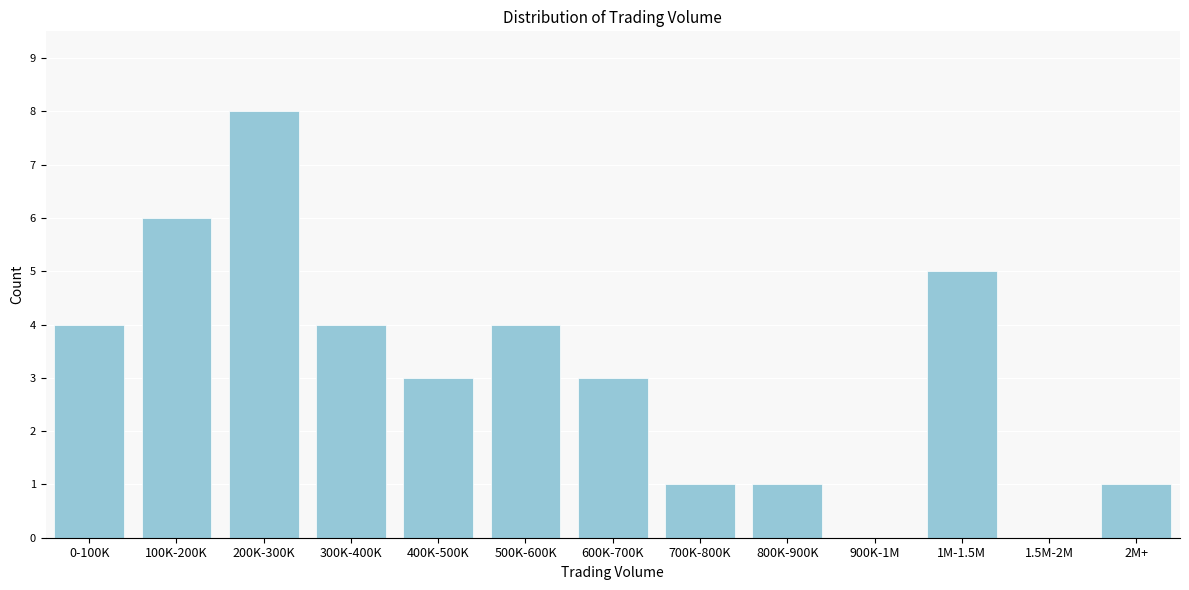

Reading right to left, what are all the values shown in this chart?

2M+=1	1.5M-2M=0	1M-1.5M=5	900K-1M=0	800K-900K=1	700K-800K=1	600K-700K=3	500K-600K=4	400K-500K=3	300K-400K=4	200K-300K=8	100K-200K=6	0-100K=4